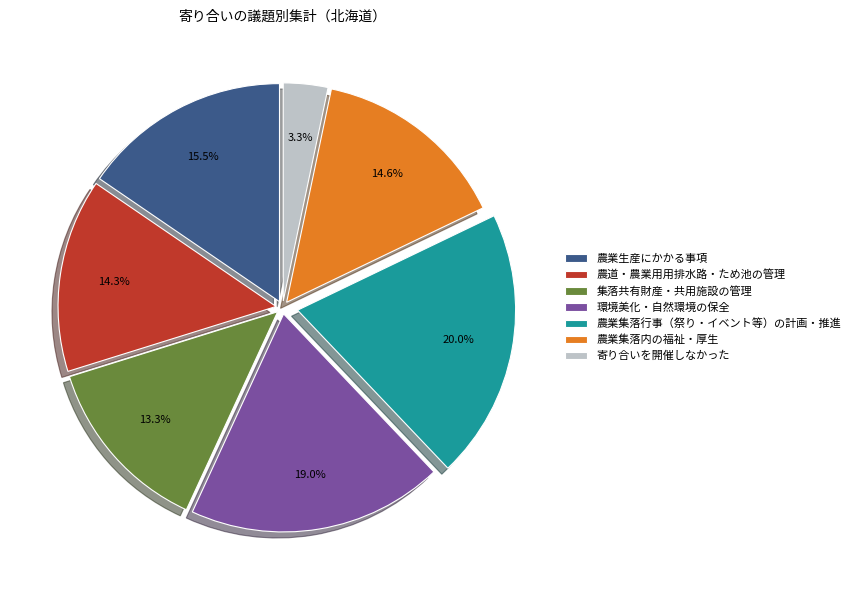

Which category has the smallest portion of the pie?

寄り合いを開催しなかった